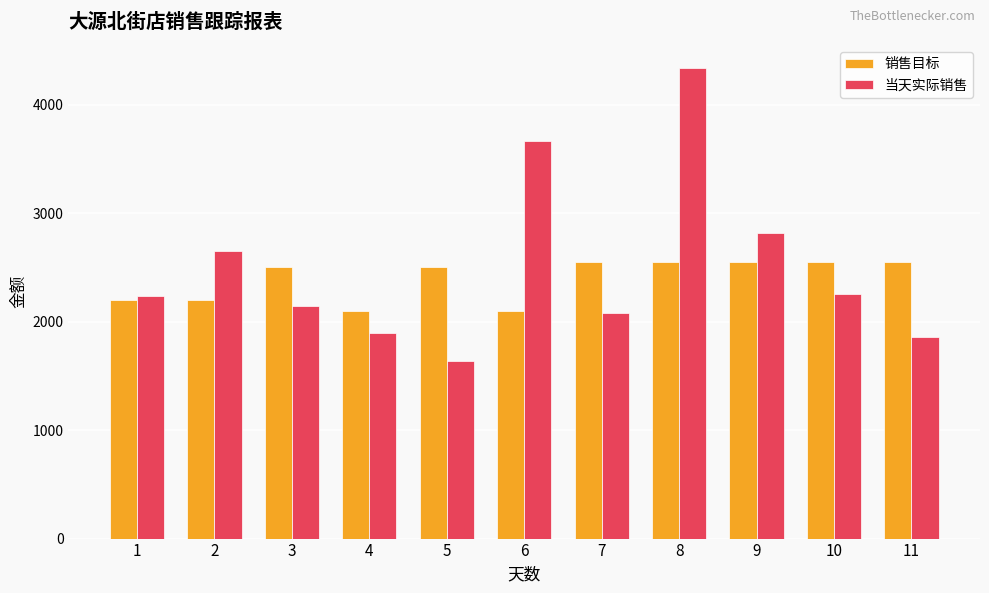

Which series has the largest total across all categories?

当天实际销售